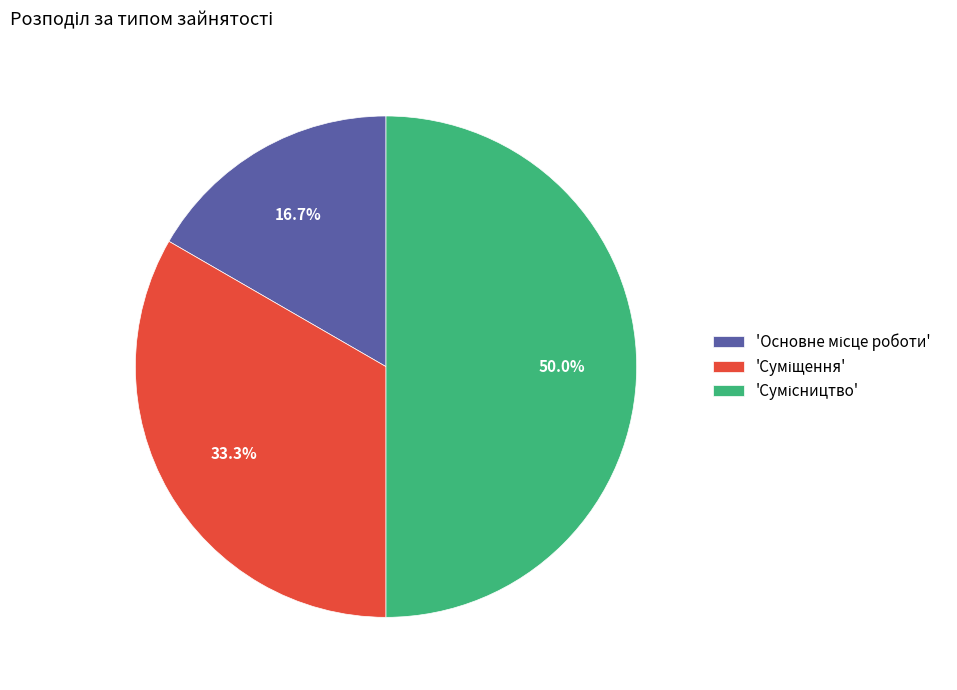

Is there any slice that represents more than half of the pie?

No